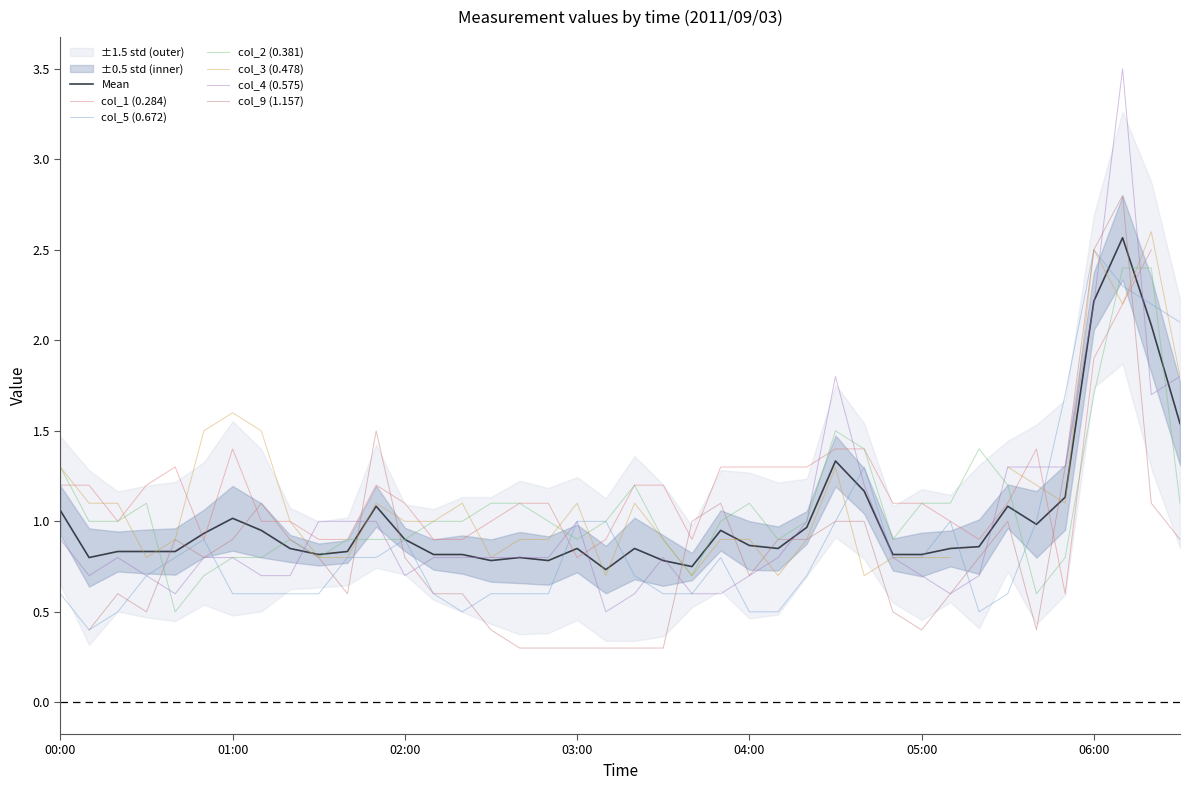

What is the value of the col_4 (0.575) point at the 32nd from the left?

0.6